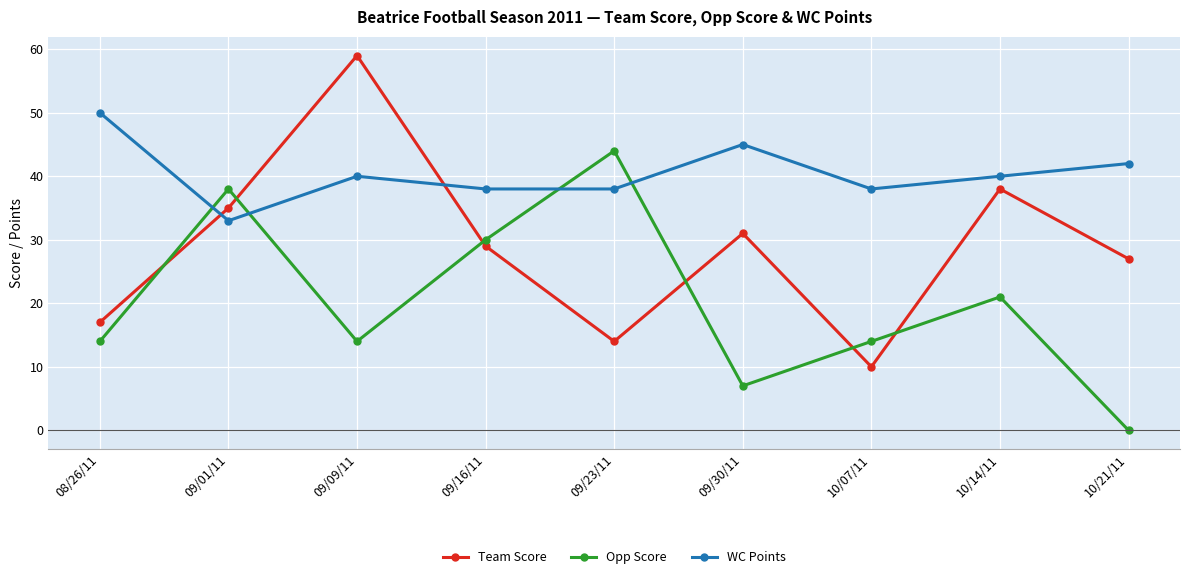

Rank the series by their average value, from lowest to highest.

Opp Score, Team Score, WC Points